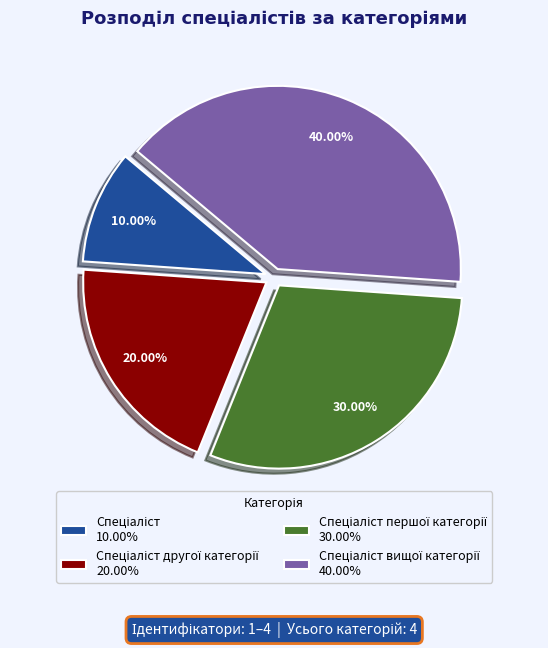

Is there a majority slice in this chart?

No